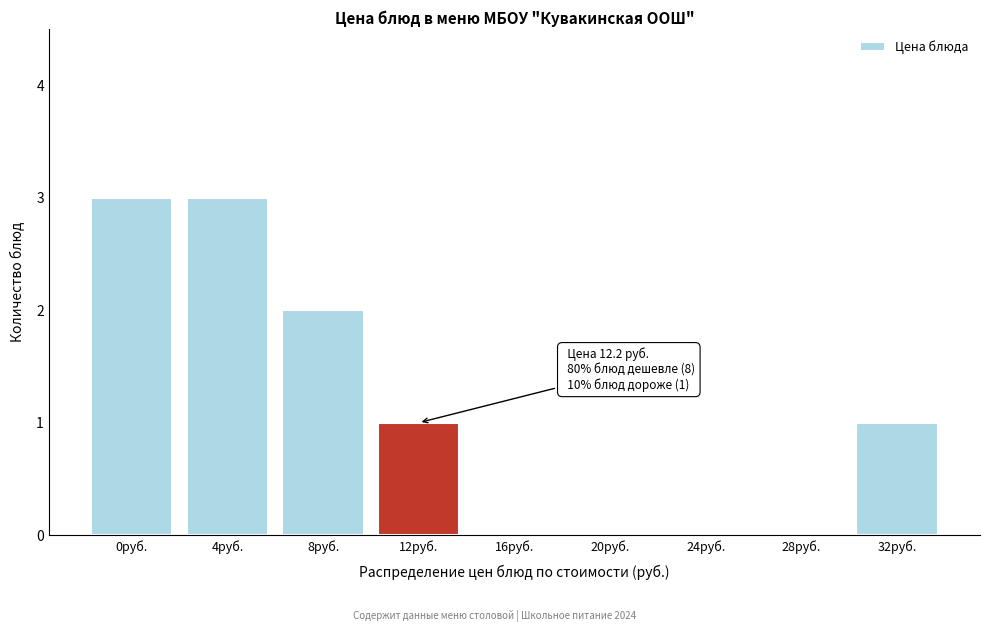

Reading left to right, list all the values displayed in this chart.

0руб.=3	4руб.=3	8руб.=2	12руб.=1	16руб.=0	20руб.=0	24руб.=0	28руб.=0	32руб.=1